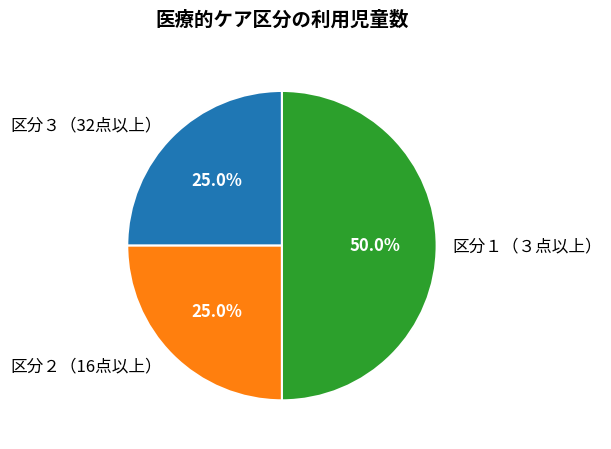

To the nearest percent, what is the average slice percentage?

33%